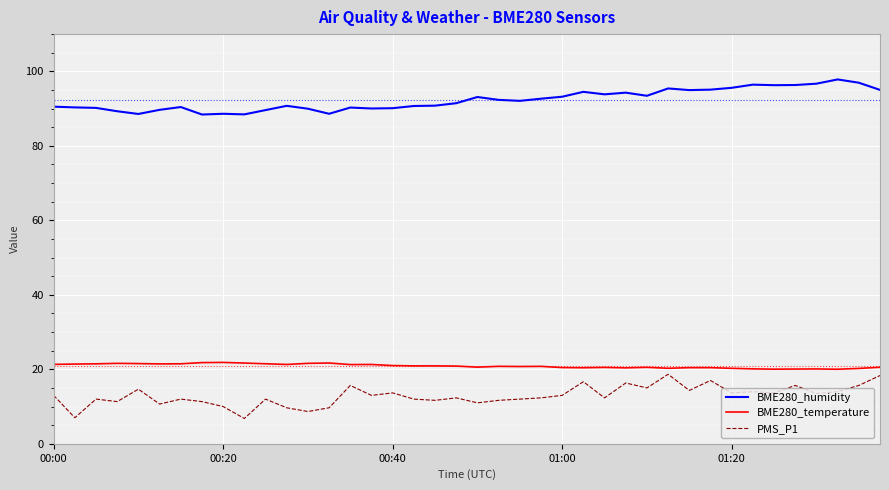

How many lines are shown in the chart?

3